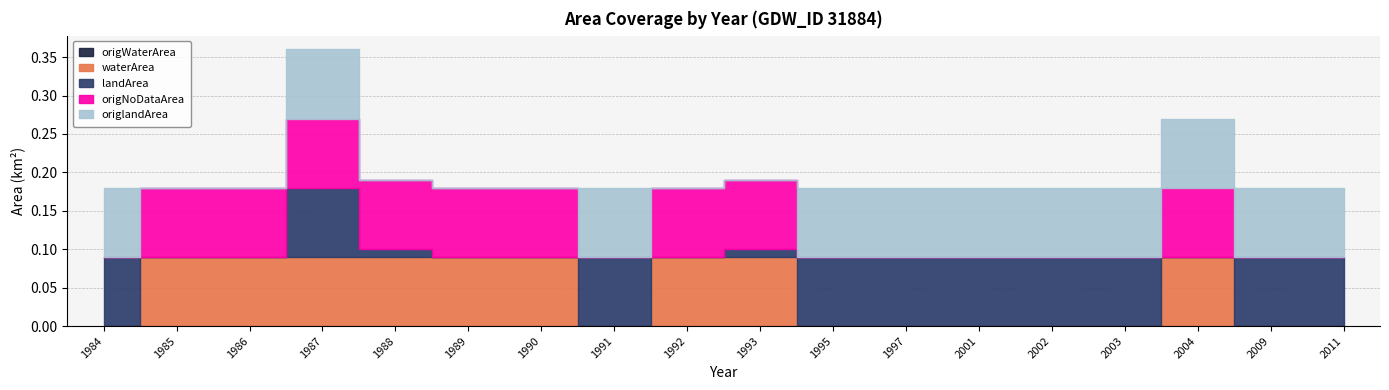

True or false: origNoDataArea has a value of 0.0 at 2001.

True